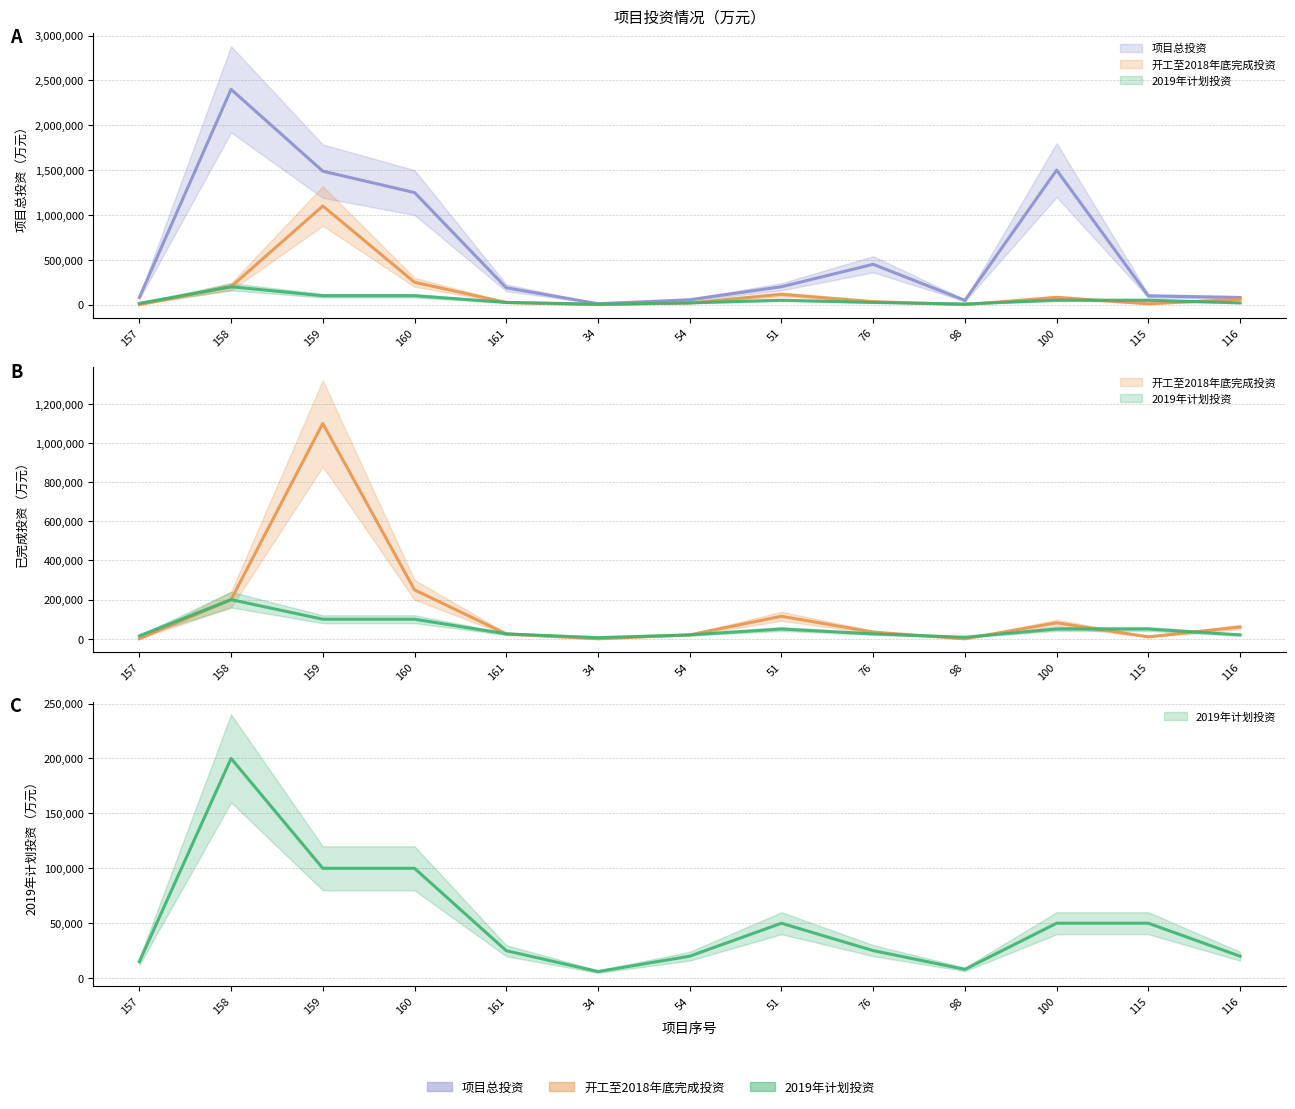

How many series are shown in this chart?

3